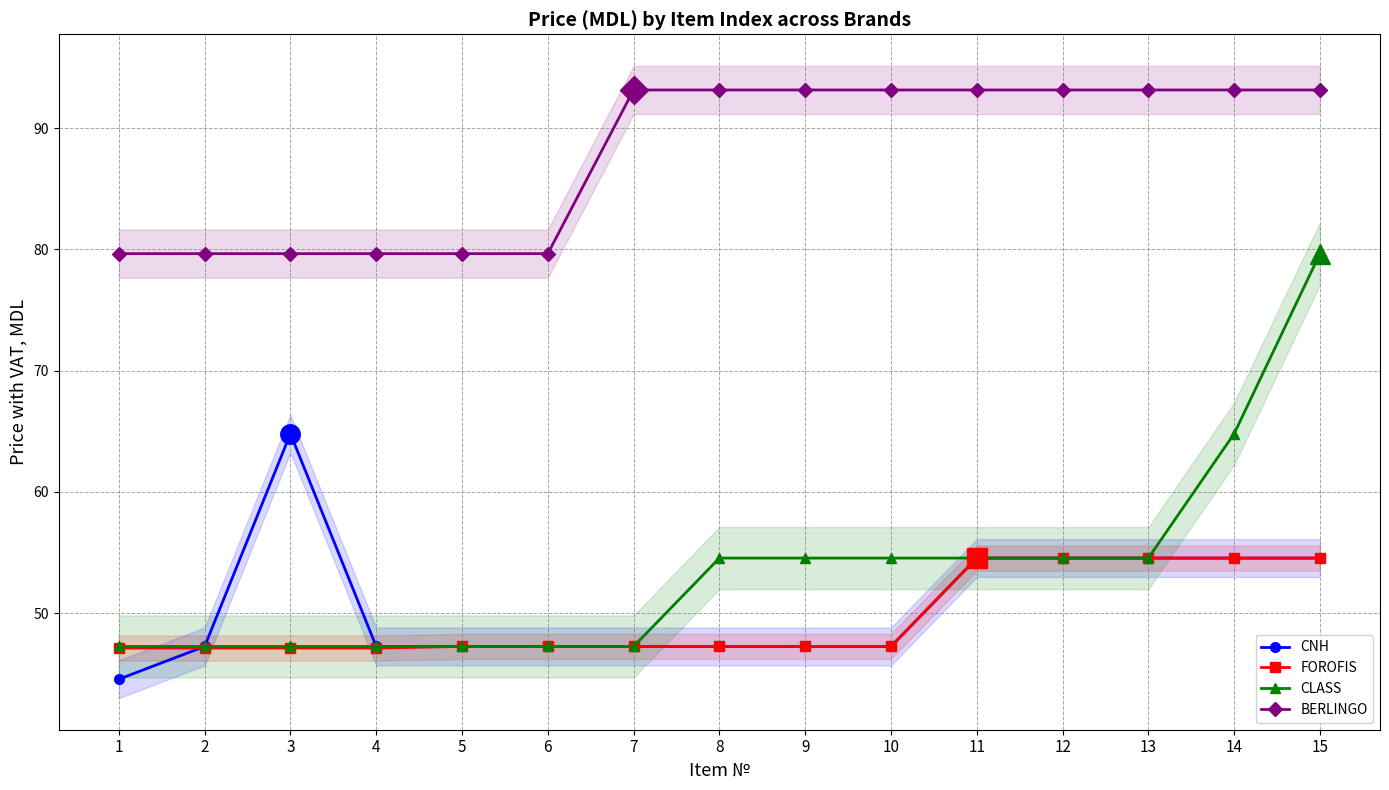

True or false: BERLINGO and CLASS intersect in this chart.

False